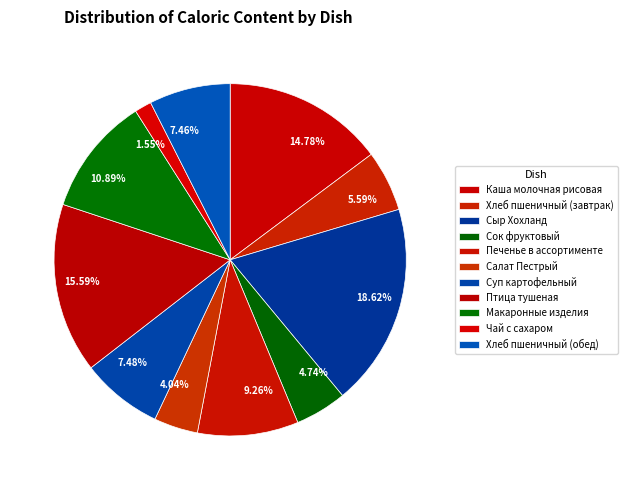

To the nearest percent, what percentage of the pie is Сыр Хохланд?

19%